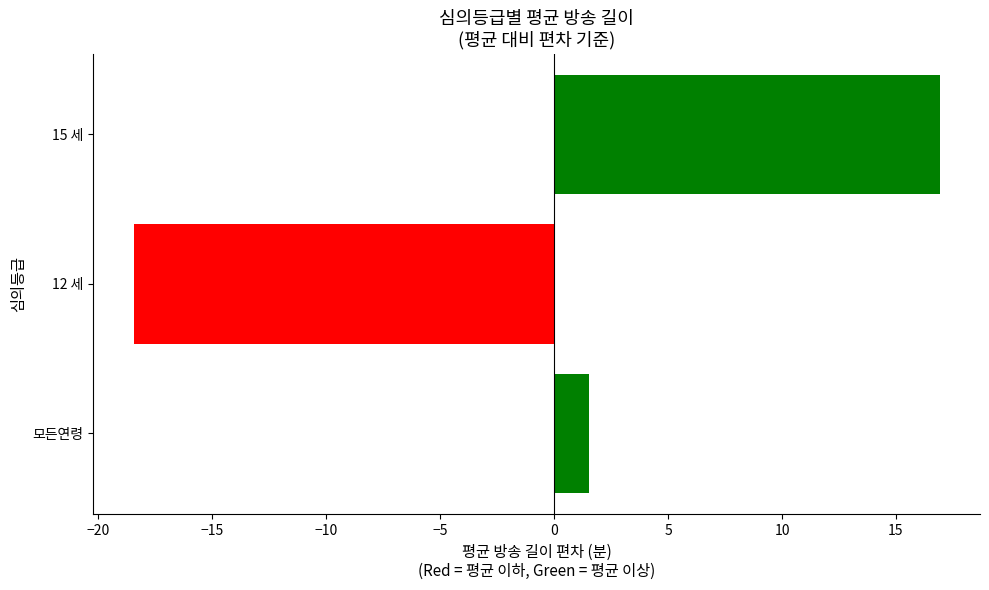

Reading bottom to top, transcribe all the data shown in this chart.

1.5	-18.5	16.9